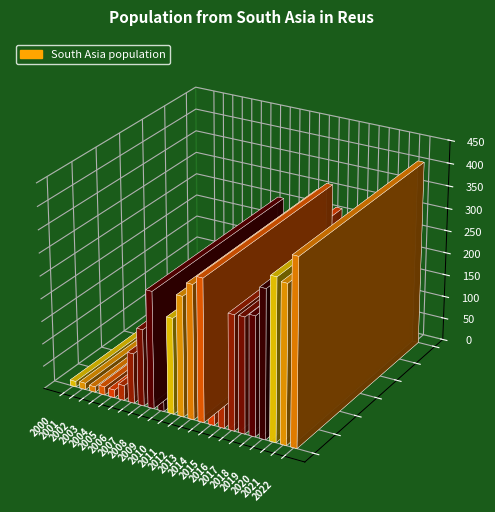

What is the change in value from 2007 to 2016?

+84